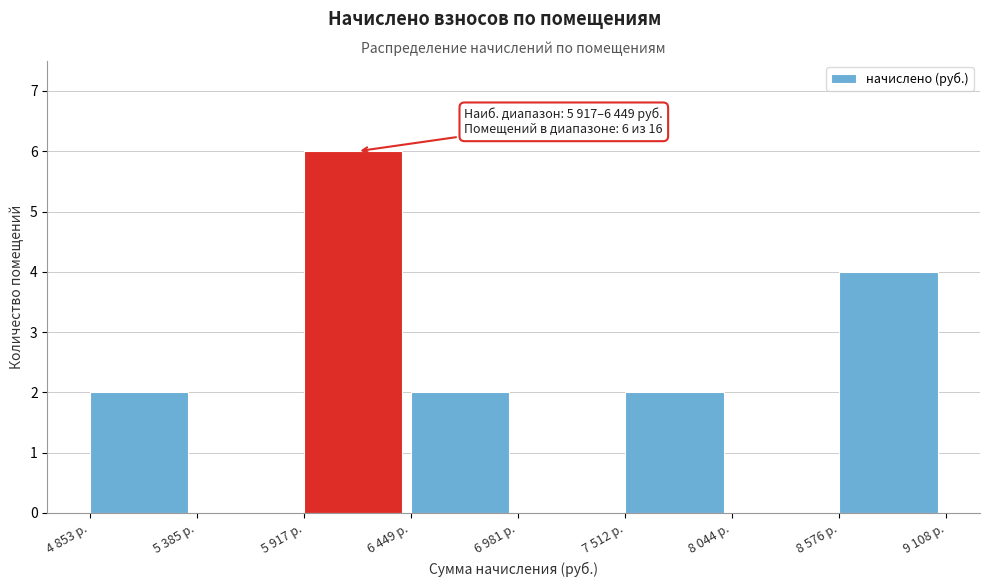

Reading left to right, list all the values displayed in this chart.

4 853 р.=2	5 385 р.=0	5 917 р.=6	6 449 р.=2	6 981 р.=0	7 512 р.=2	8 044 р.=0	8 576 р.=4